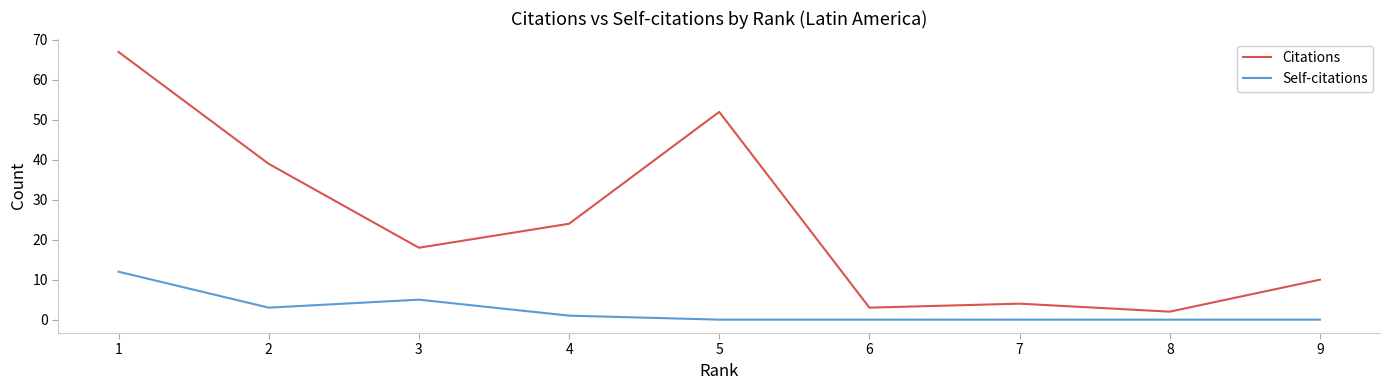

At which label does Citations first exceed 18?

1